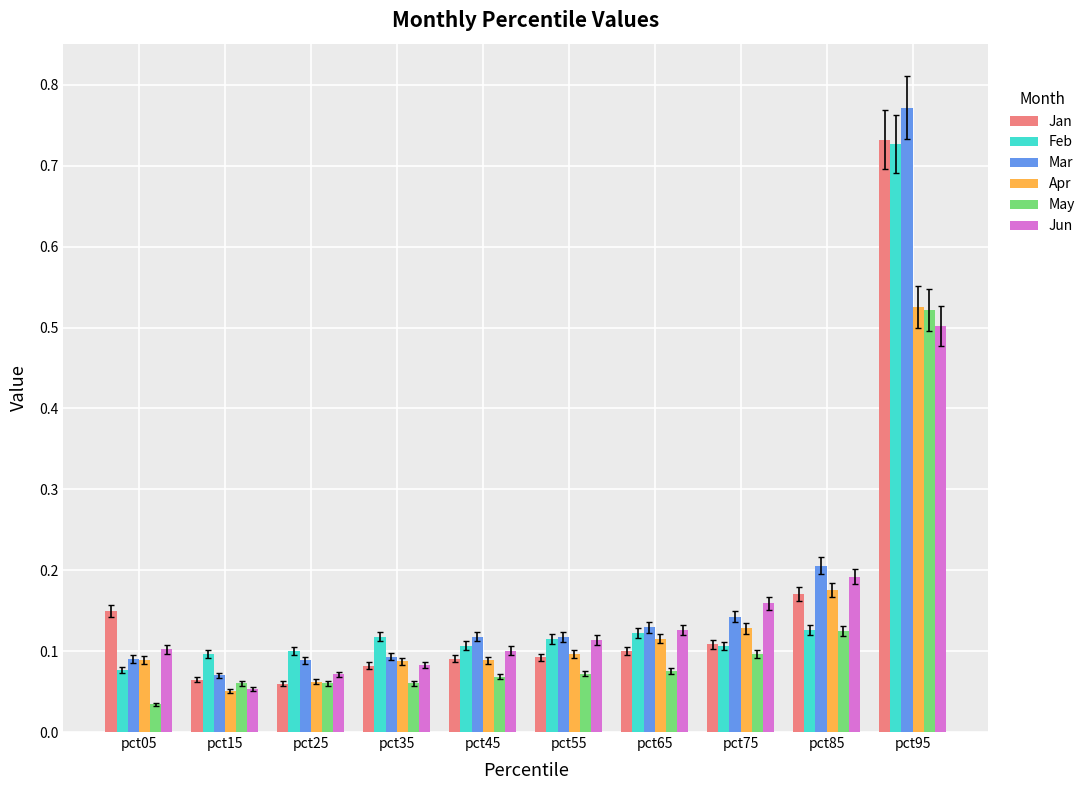

What is the sum of all Mar values?

1.8